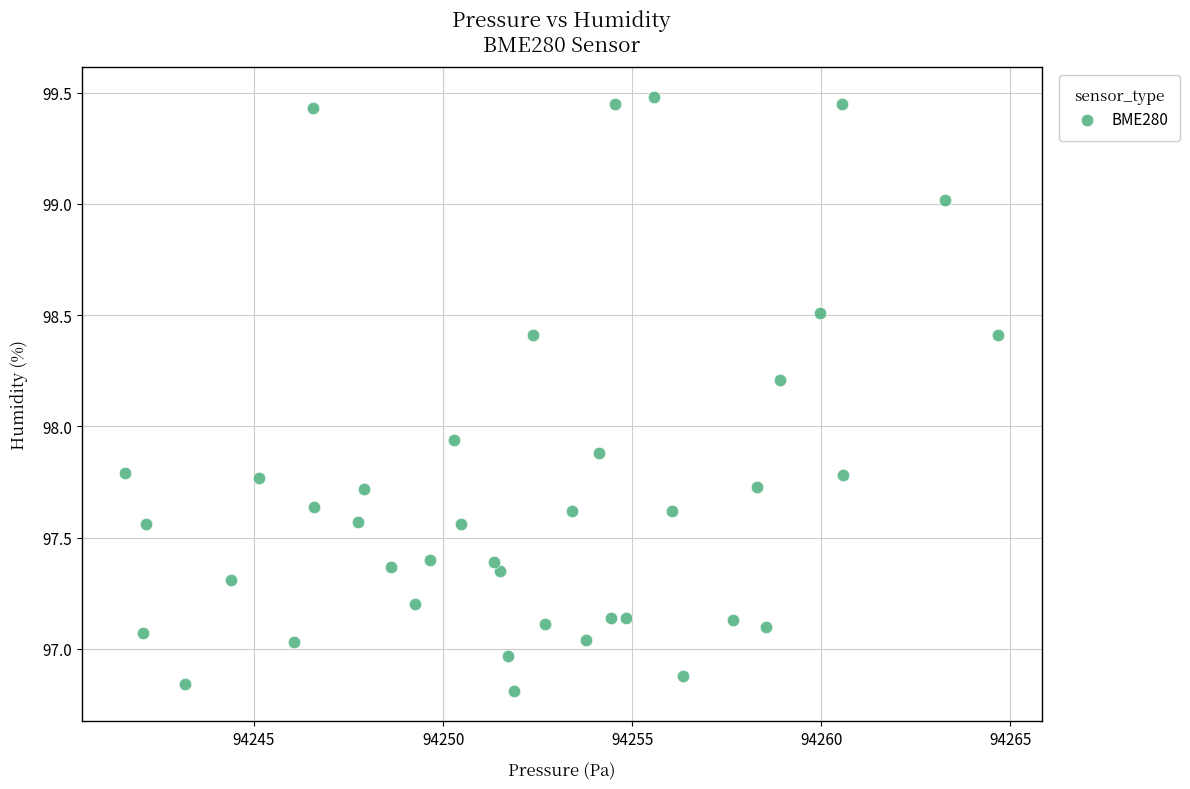

What is the range of X values (max minus min)?

23.1